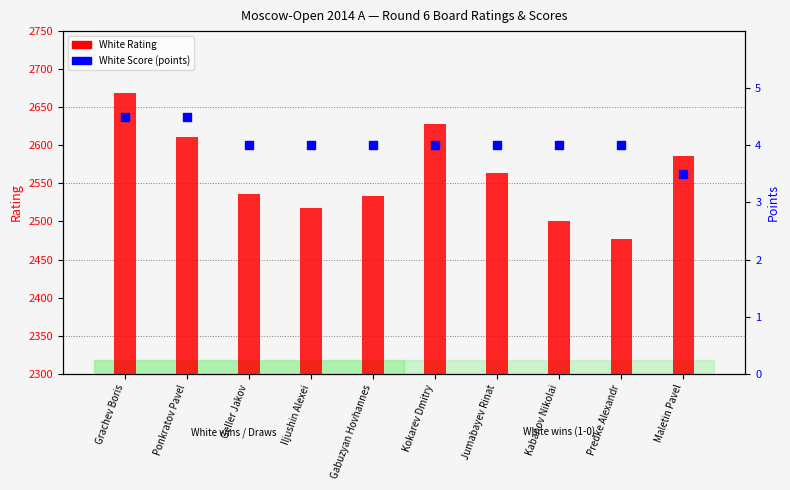

What is the total value across all series at Ponkratov Pavel?

2615.5